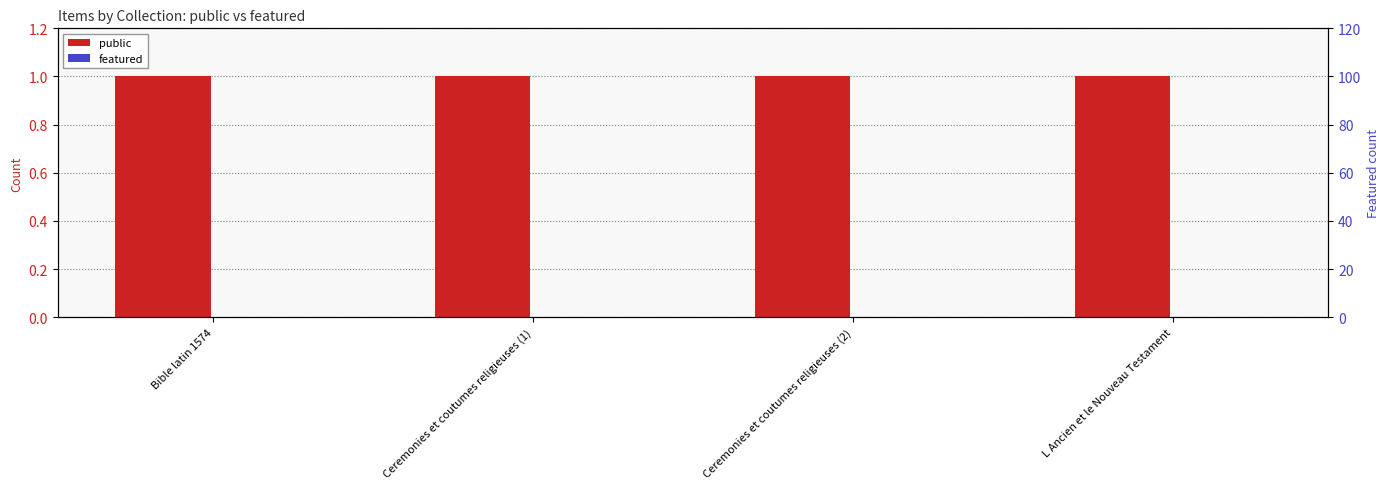

What is the difference between the highest and lowest values at Ceremonies et coutumes religieuses (2)?

1